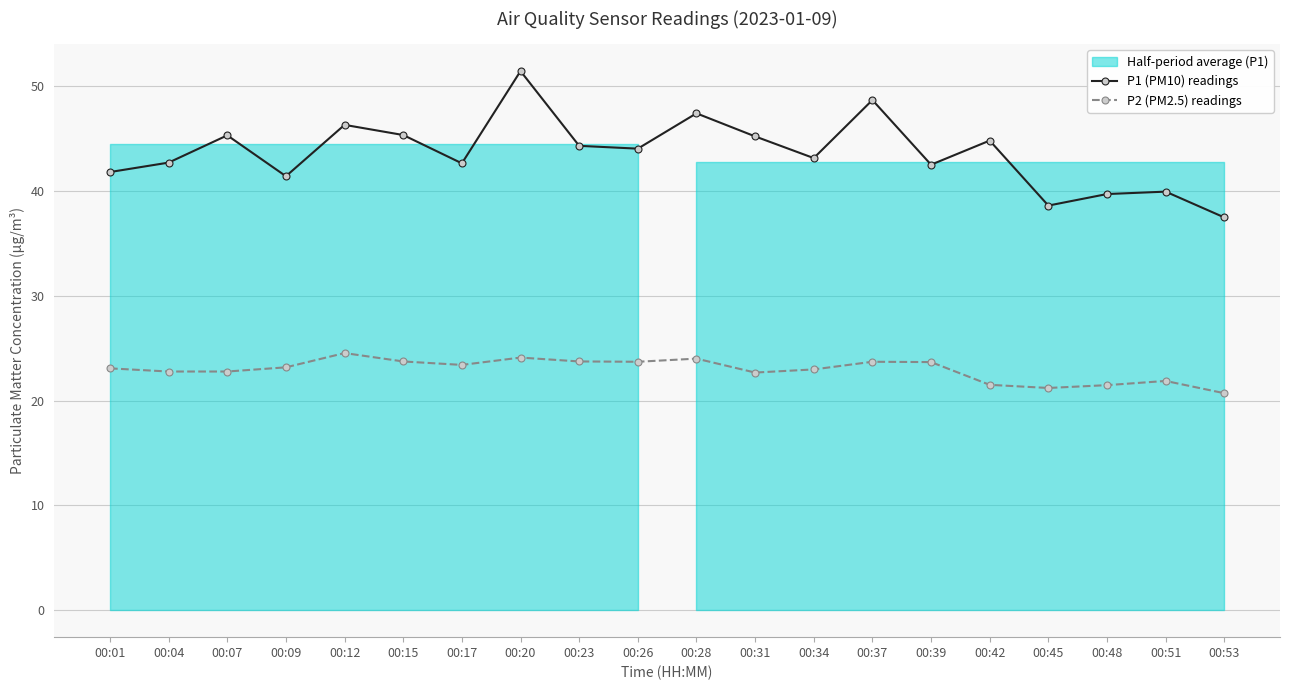

What is the sum of the P1 (PM10) readings values at 00:42 and 00:07?

90.1